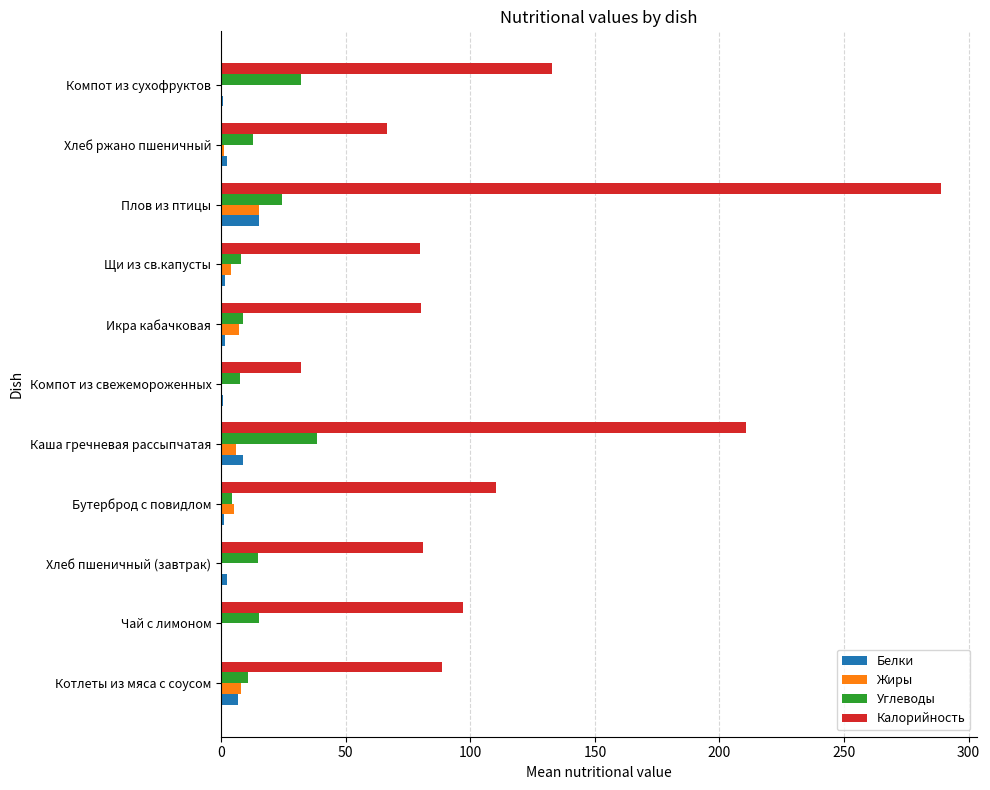

At which label does Жиры reach its peak?

Плов из птицы